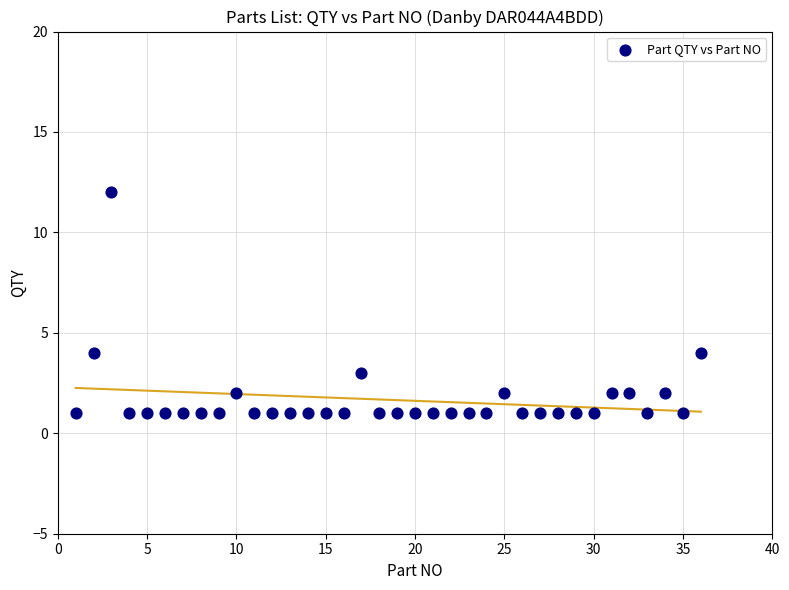

What is the range of Y values (max minus min)?

11